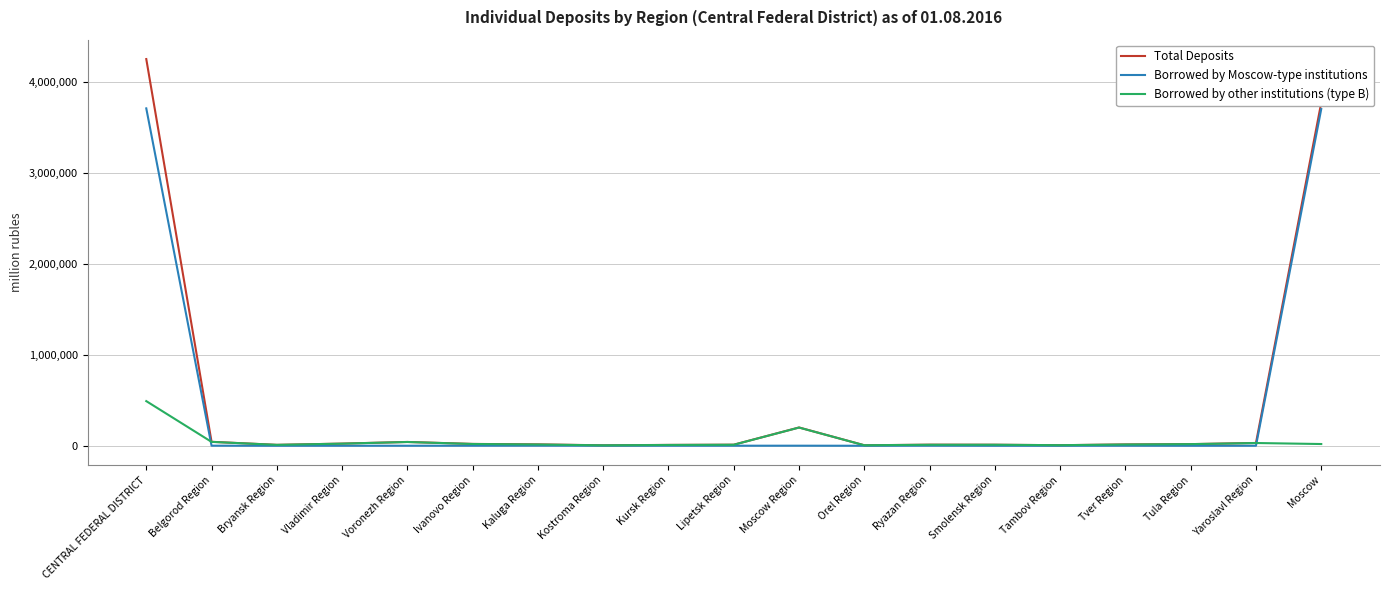

Where is Total Deposits nearest to the value 2127910?

Moscow